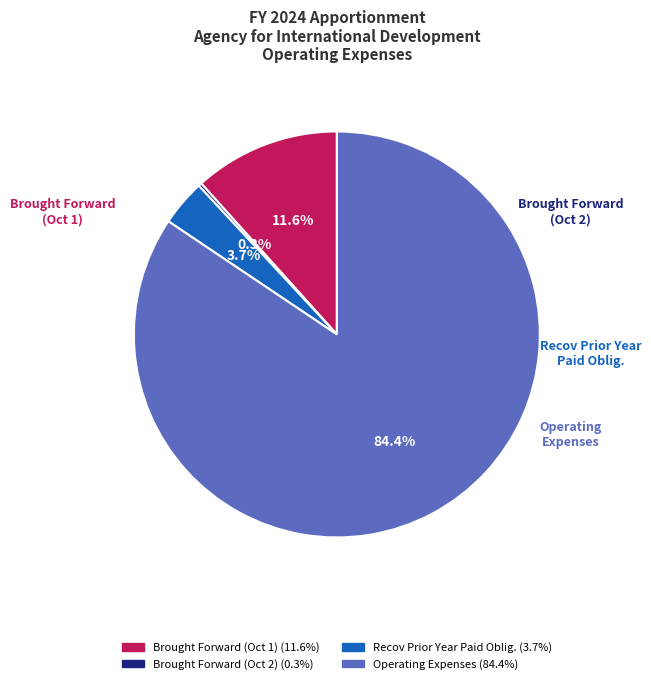

Does Operating Expenses represent more than half of the total?

Yes